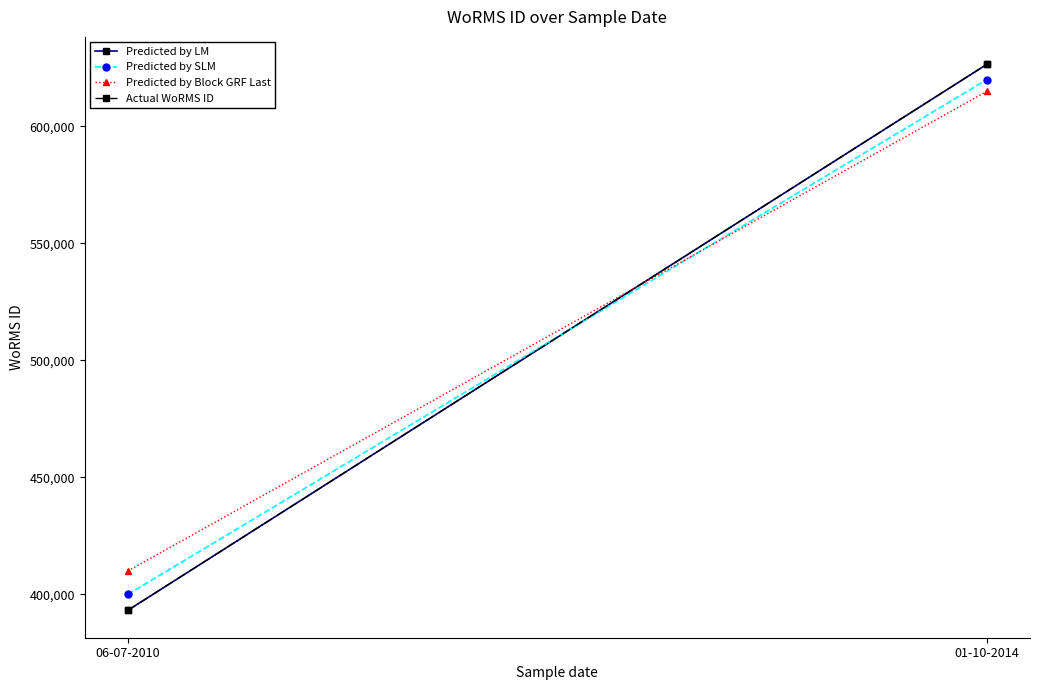

How many values in the Predicted by SLM series are below 620000?

1